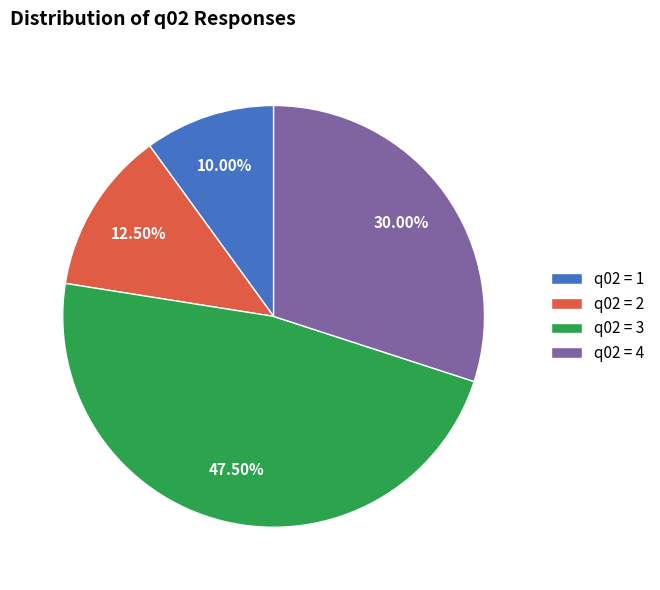

Which slice is the smallest?

q02 = 1